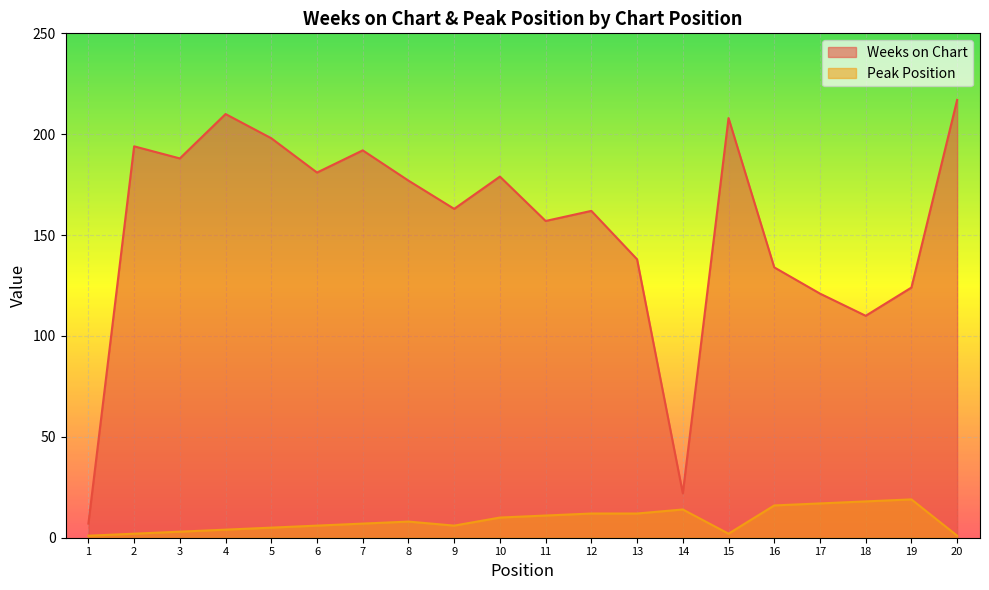

How many data points in Weeks on Chart are above 177?

9